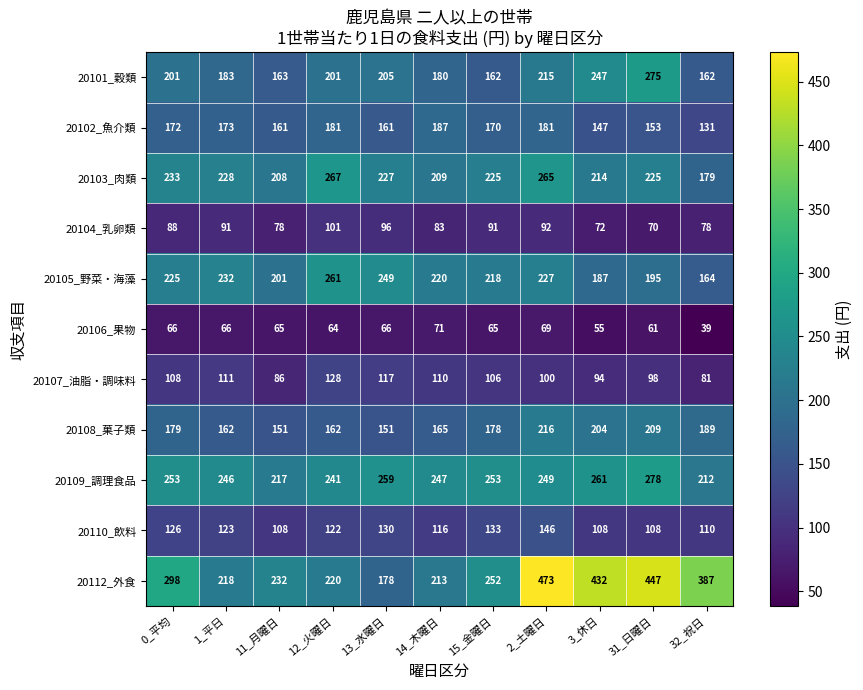

Between 15_金曜日 and 3_休日, which series saw the biggest shift?

20112_外食